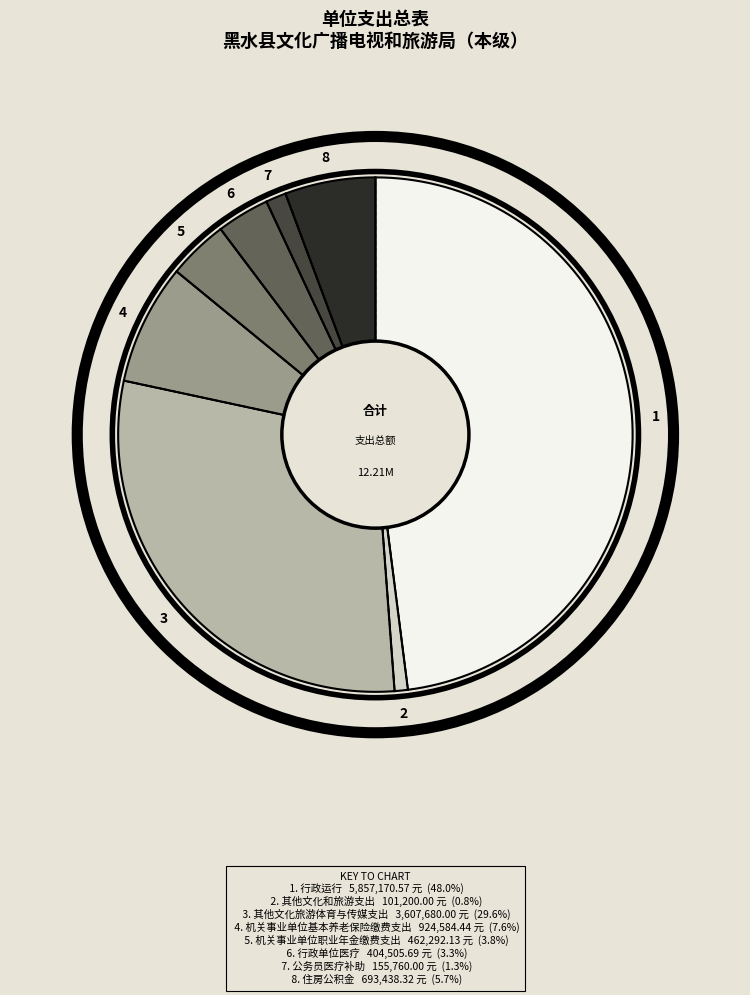

Is 行政单位医疗 the majority of the pie?

No